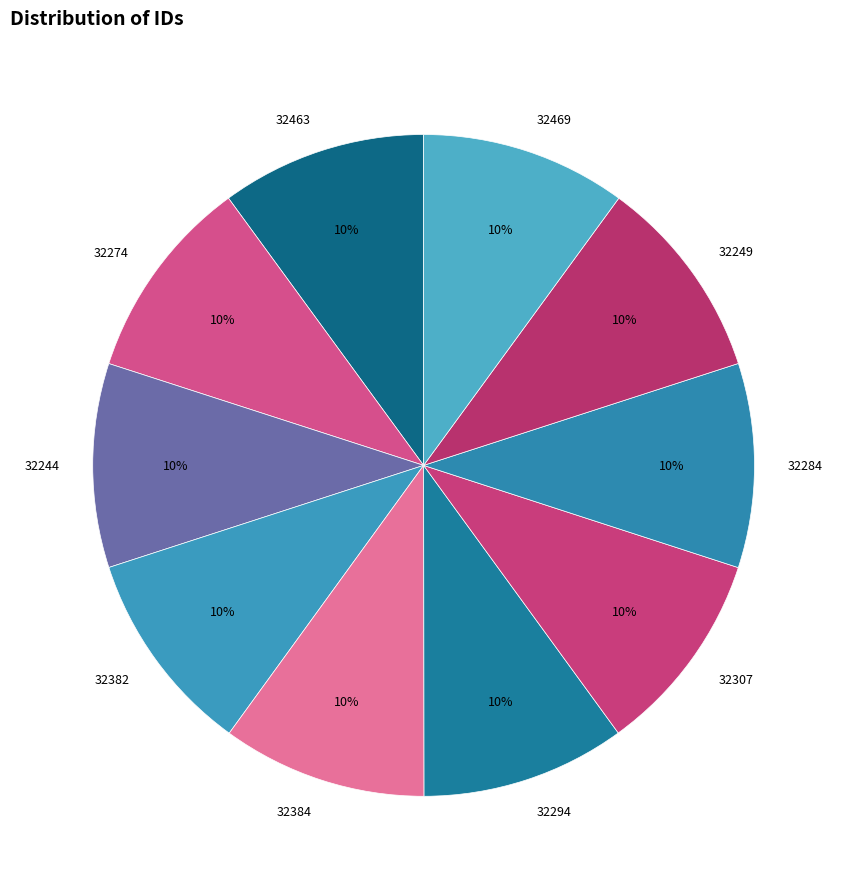

What is the ratio of the value at 32384 to the value at 32469?

1.0